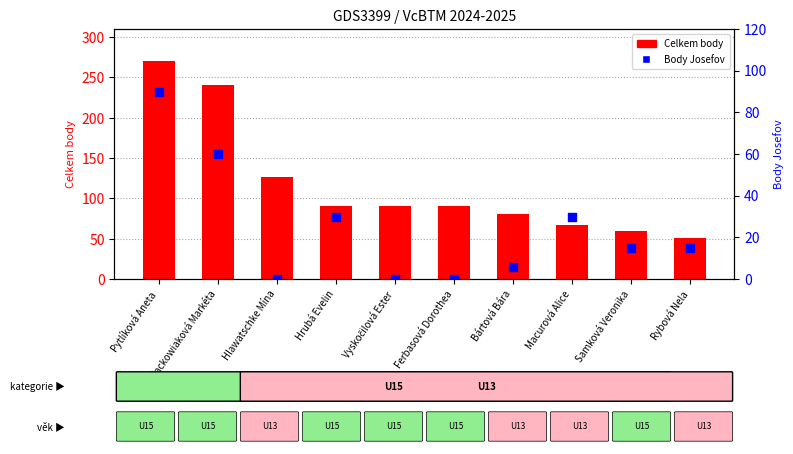

Which series has the widest spread of Y values?

Celkem body